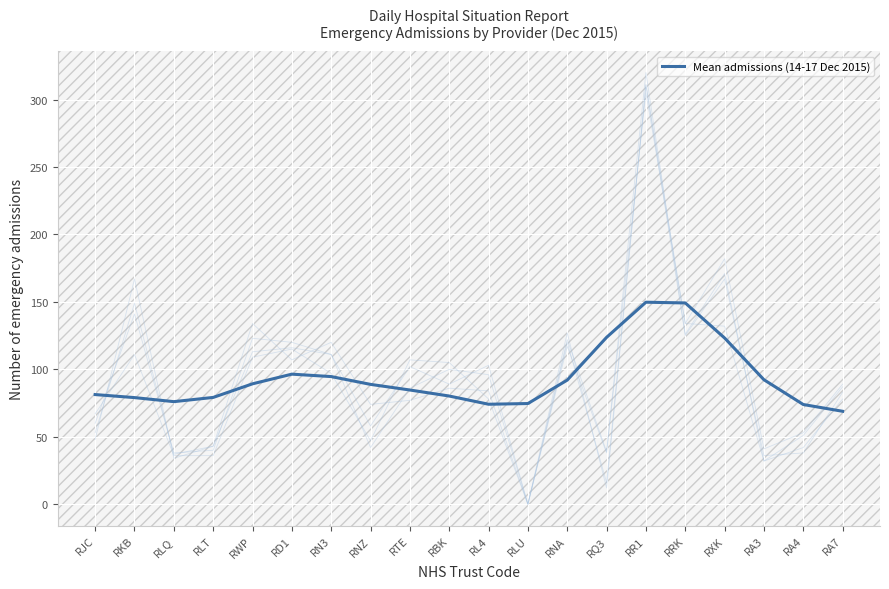

What is the label of the 16th point from the right?

RWP